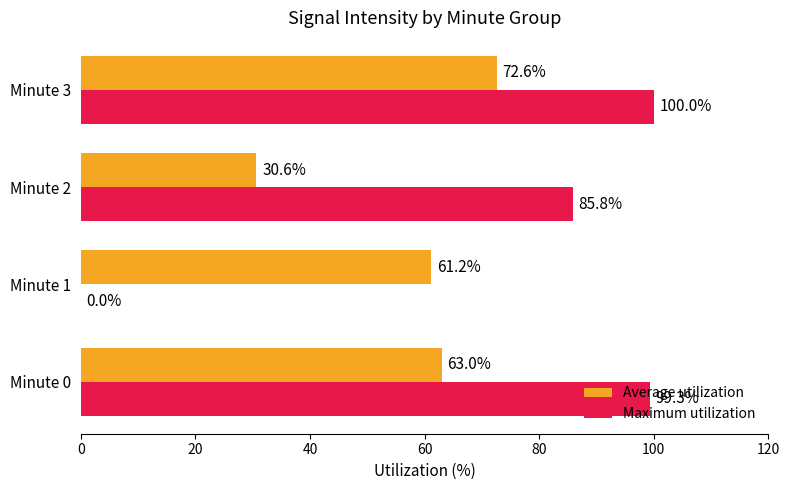

What is the maximum value for Maximum utilization?

100.0